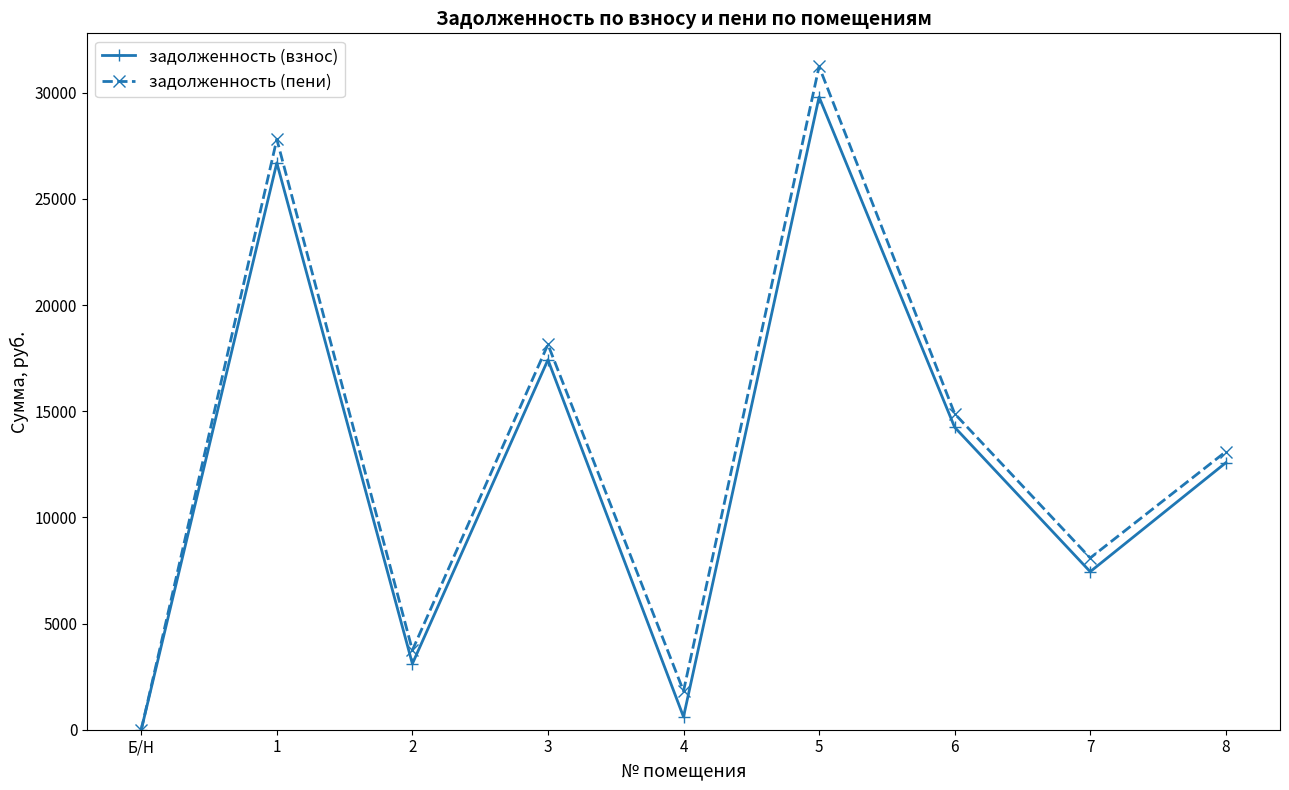

What is the average value of the задолженность (пени) series?

13201.6